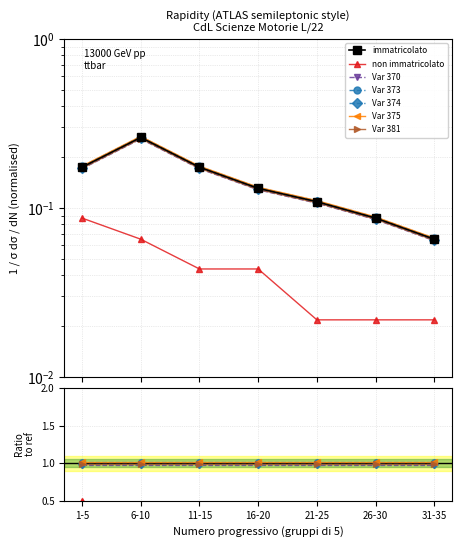

At which category is the sum across all series the highest?

6-10